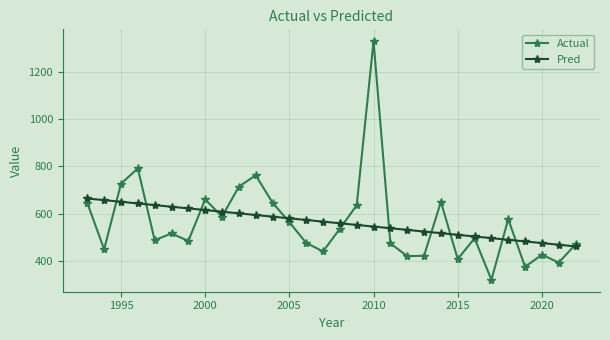

What is the maximum value shown in the chart?

1327.8